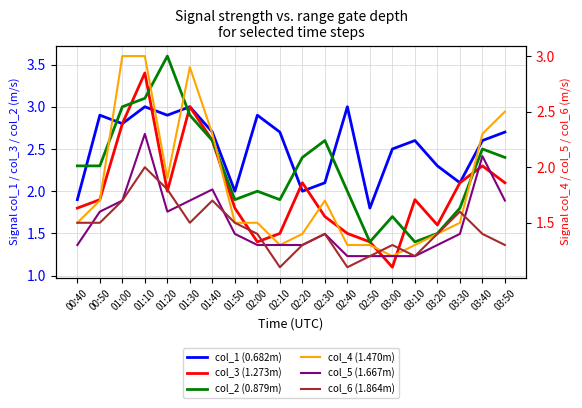

The col_2 (0.879m) series shows 2.3 at 00:40. True or false?

True